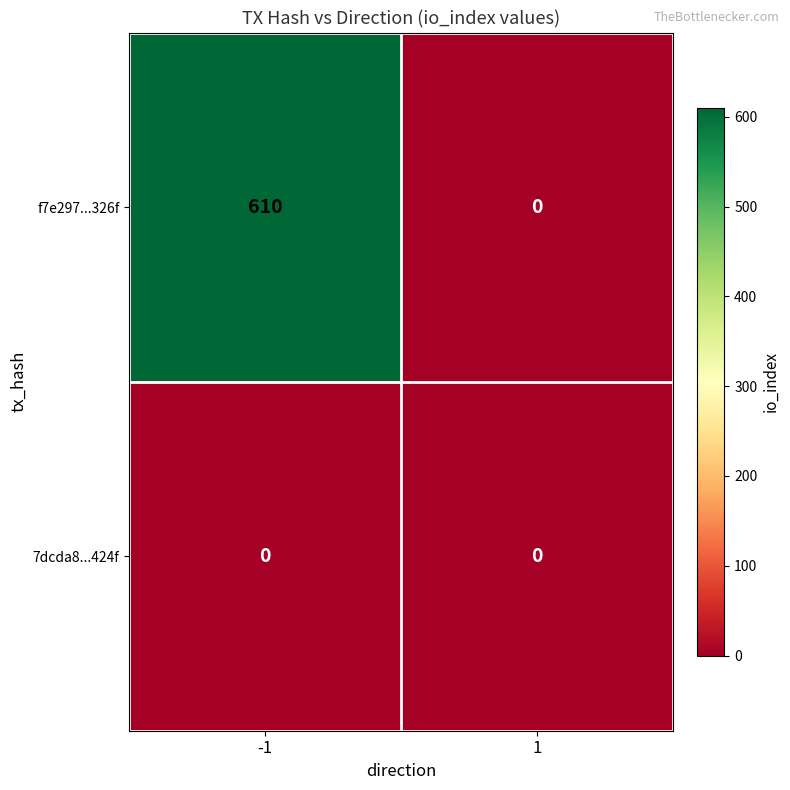

What is the maximum value shown in the chart?

610